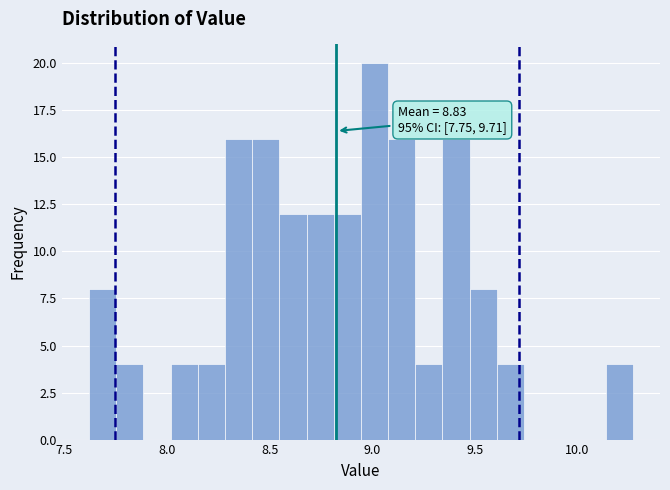

Around what value on the x-axis is the tallest bar? Give the approximate position of its centre, as read against the axis.

9.00